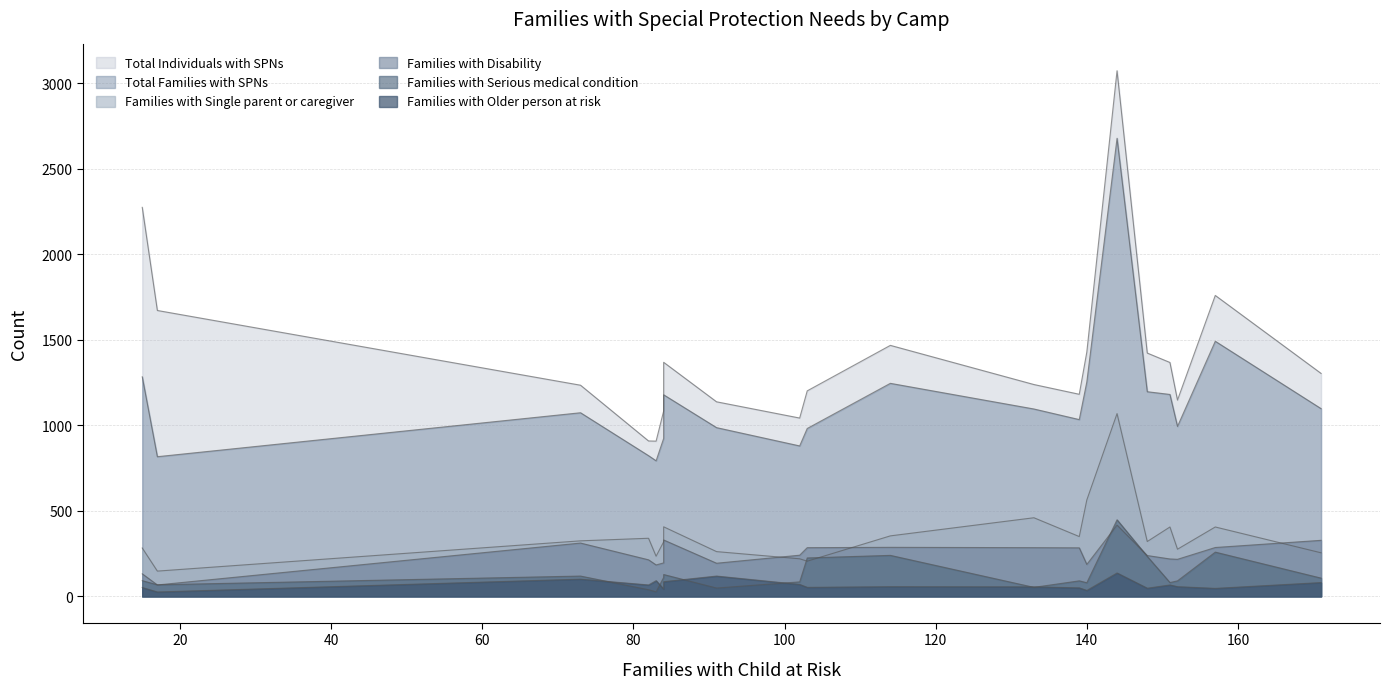

Is the value of Total Families with SPNs at Camp 3 greater than the value of Families with Serious medical condition at Camp 10?

Yes